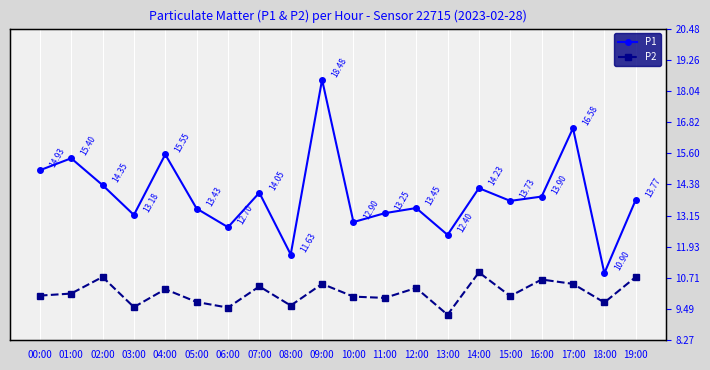

What is the sum of all P1 values?

278.8